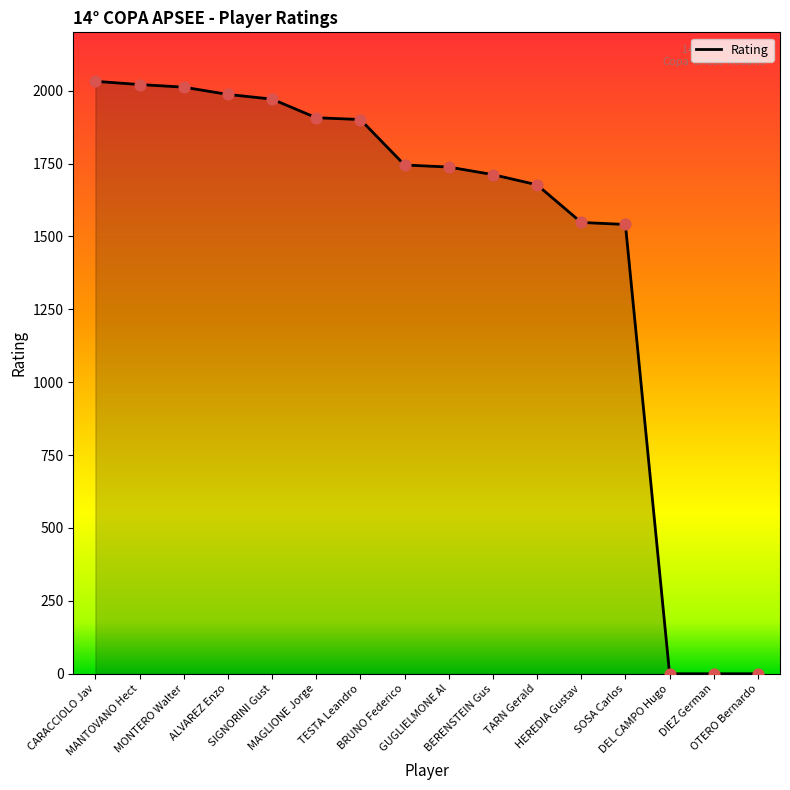

Which has a higher value, MAGLIONE Jorge or CARACCIOLO Jav?

CARACCIOLO Jav